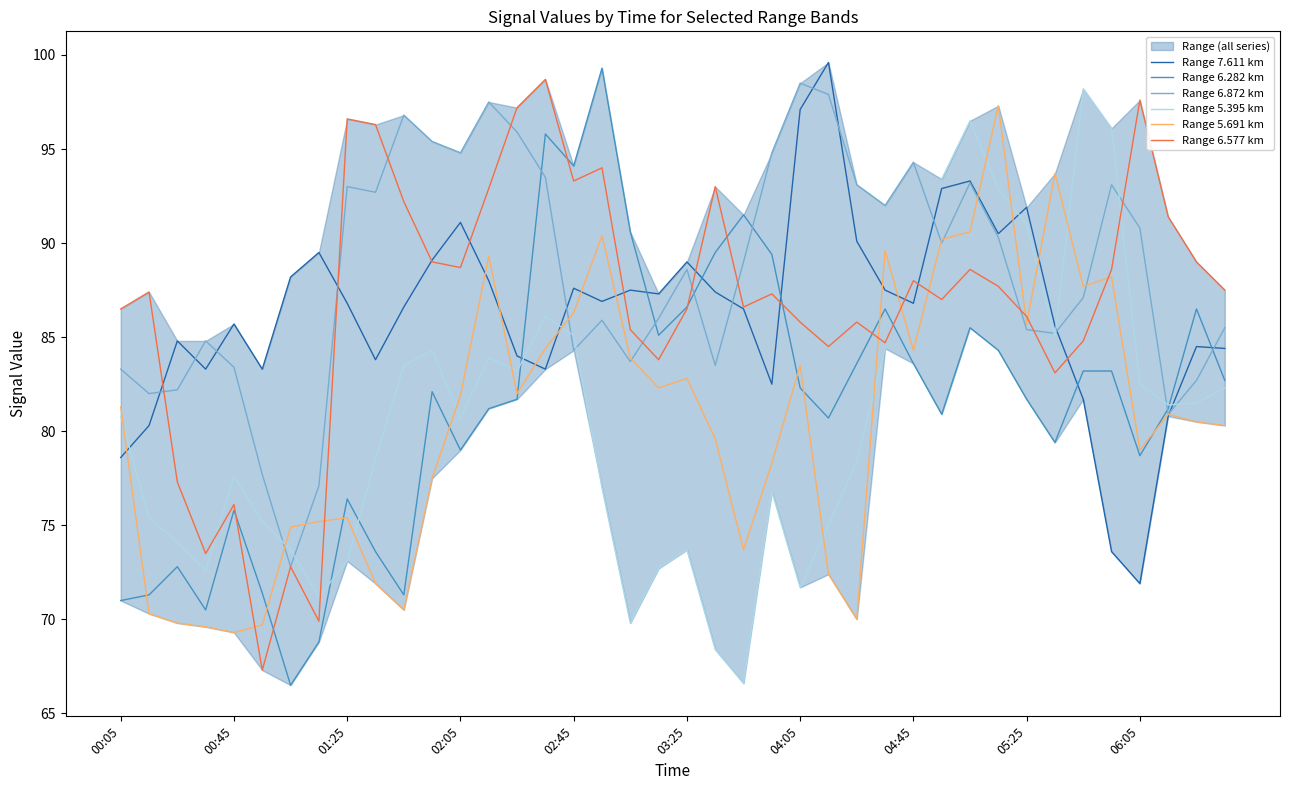

Rank the series at 17 from lowest to highest value.

Range 5.395 km, Range 6.872 km, Range 7.611 km, Range 5.691 km, Range 6.577 km, Range 6.282 km